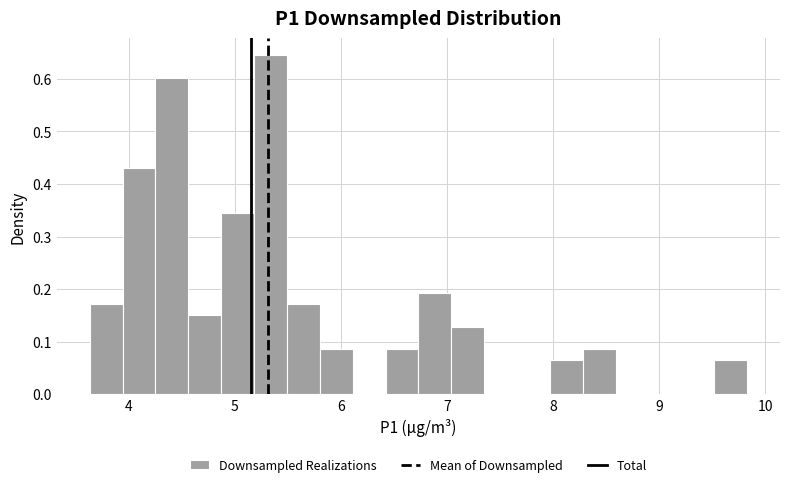

Around what value on the x-axis is the tallest bar? Give the approximate position of its centre, as read against the axis.

5.3